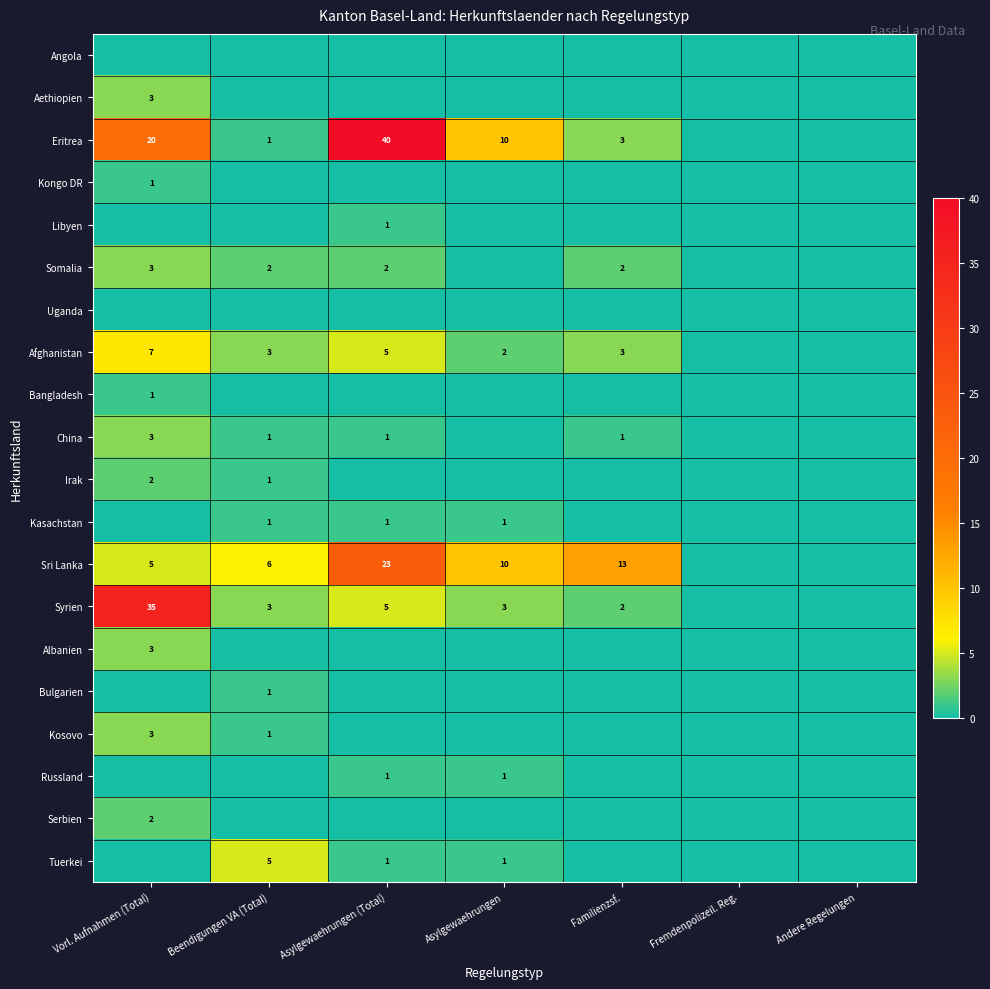

The value of China at Beendigungen VA (Total) is 1. True or false?

True